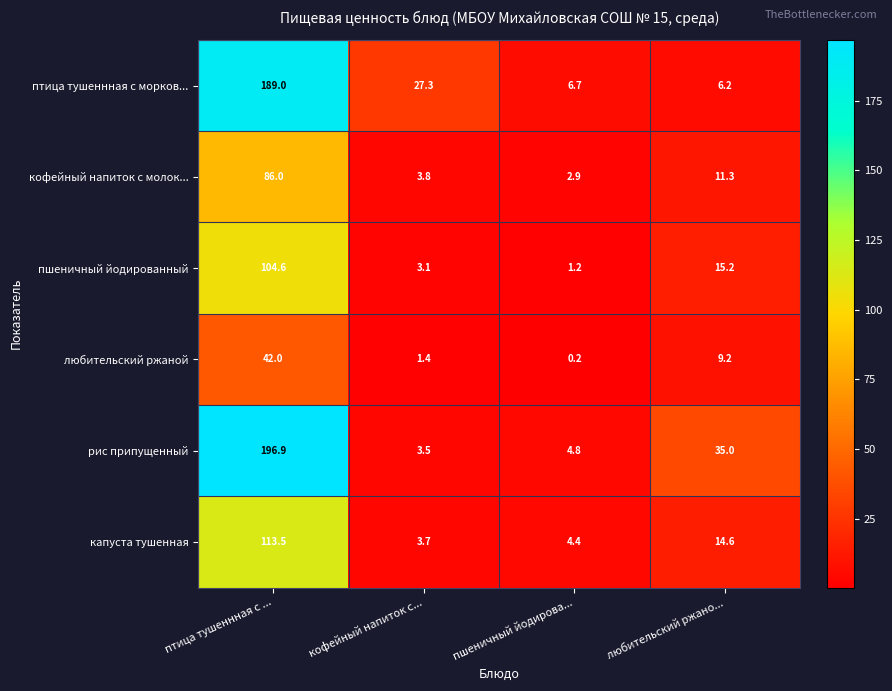

At how many categories does at least one series exceed 169?

1